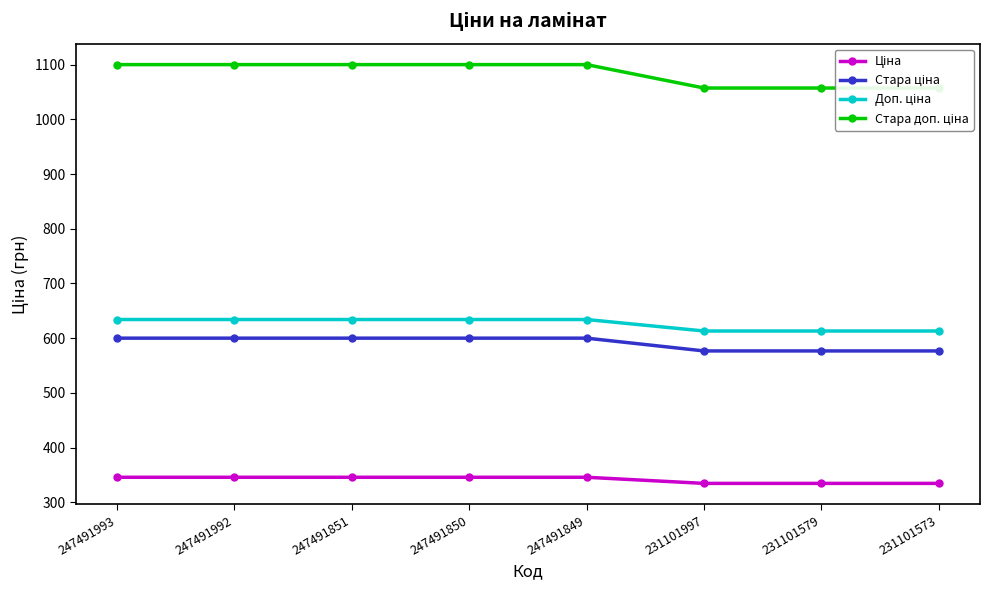

What is the average value of the Стара доп. ціна series?

1084.0